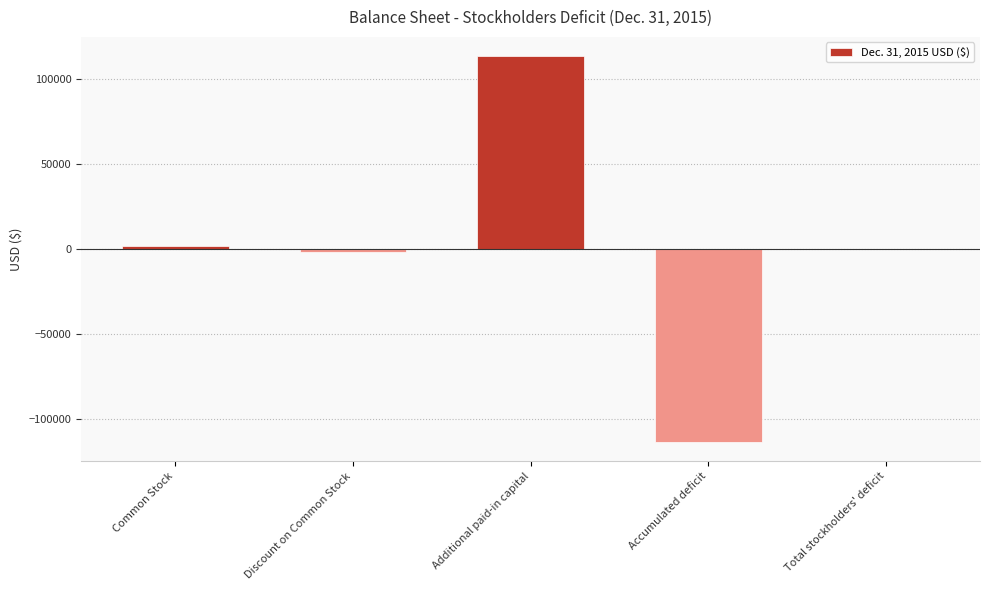

Is it true that the value at Additional paid-in capital is 113241?

True